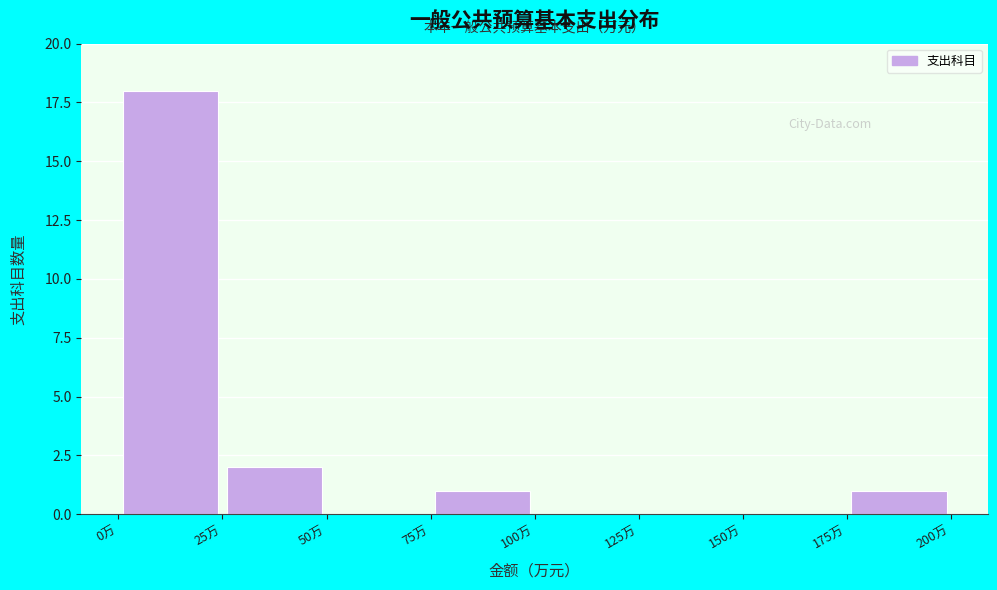

How tall is the bar that spans 175 to 200 on the x-axis? The values are not printed on the chart, so give them approximately, as read against the axis.

1